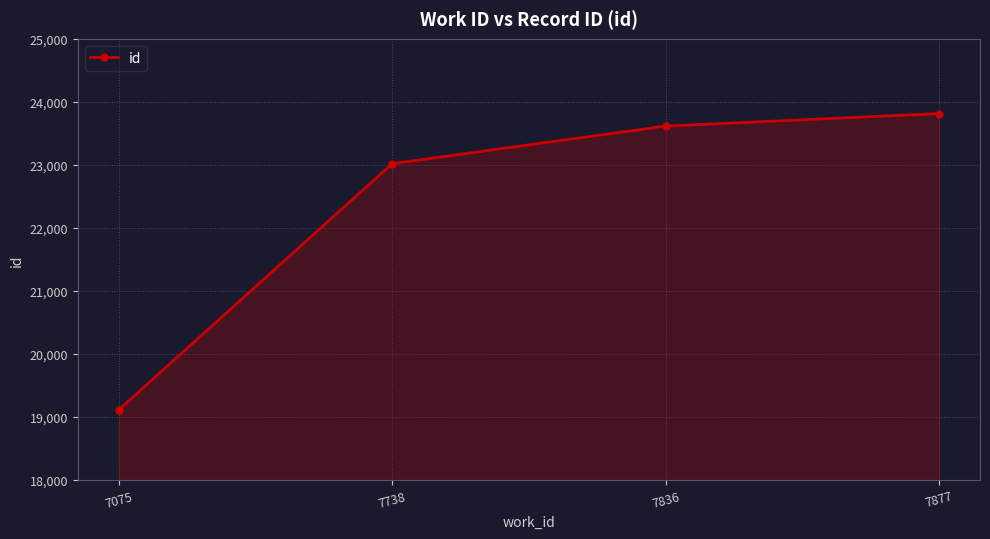

What is the difference between the maximum and minimum values?

4700